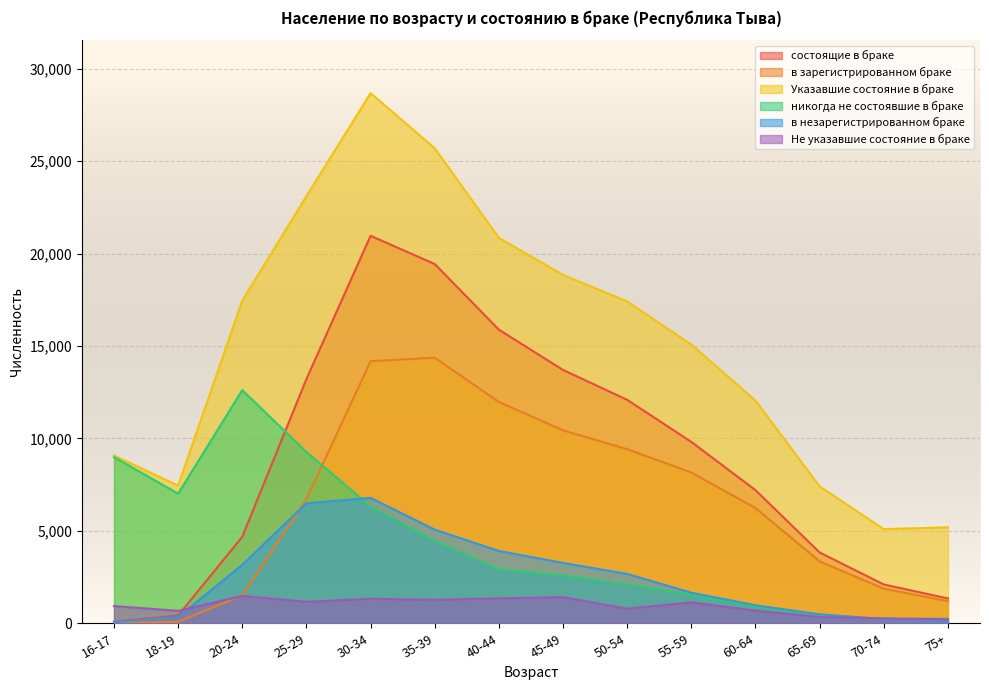

What is the label of the 7th point from the left?

40-44